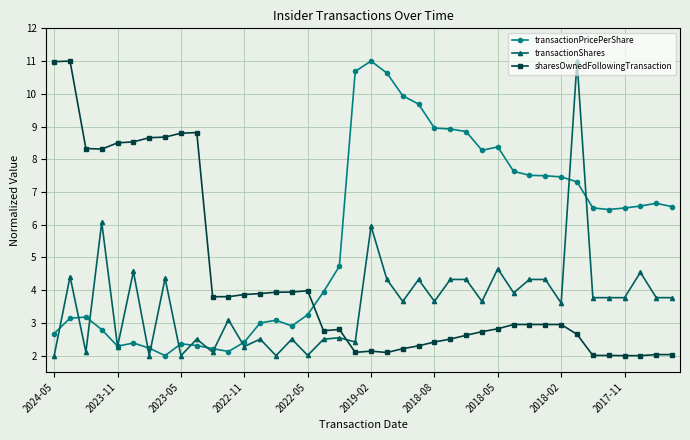

What is the maximum value shown in the chart?

11.0